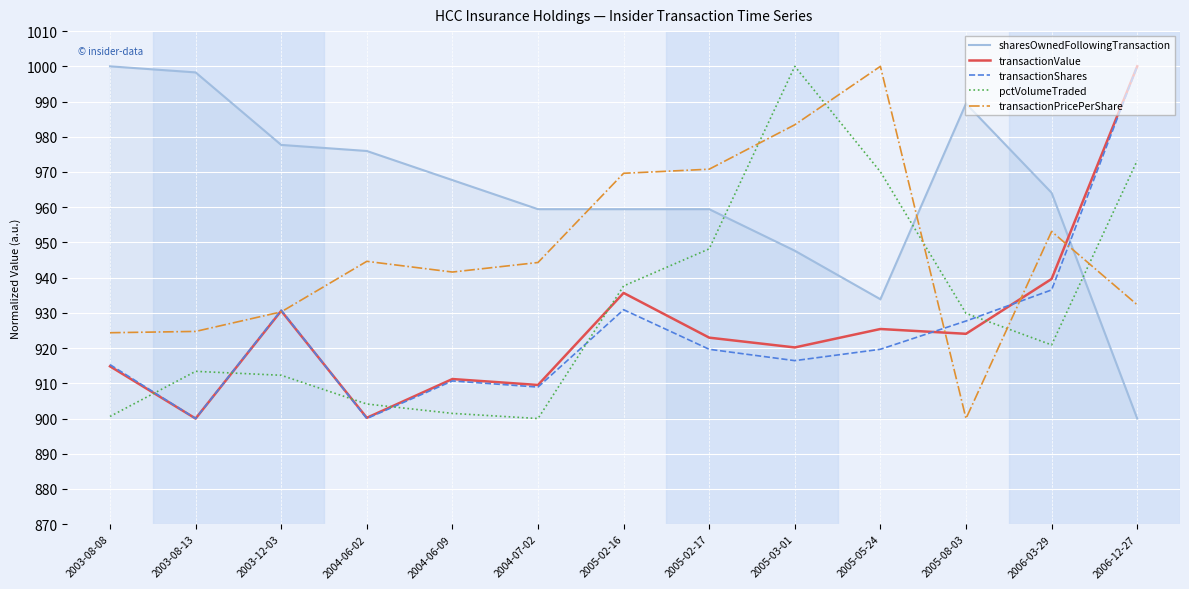

How many interior local peaks does the transactionPricePerShare series have?

3